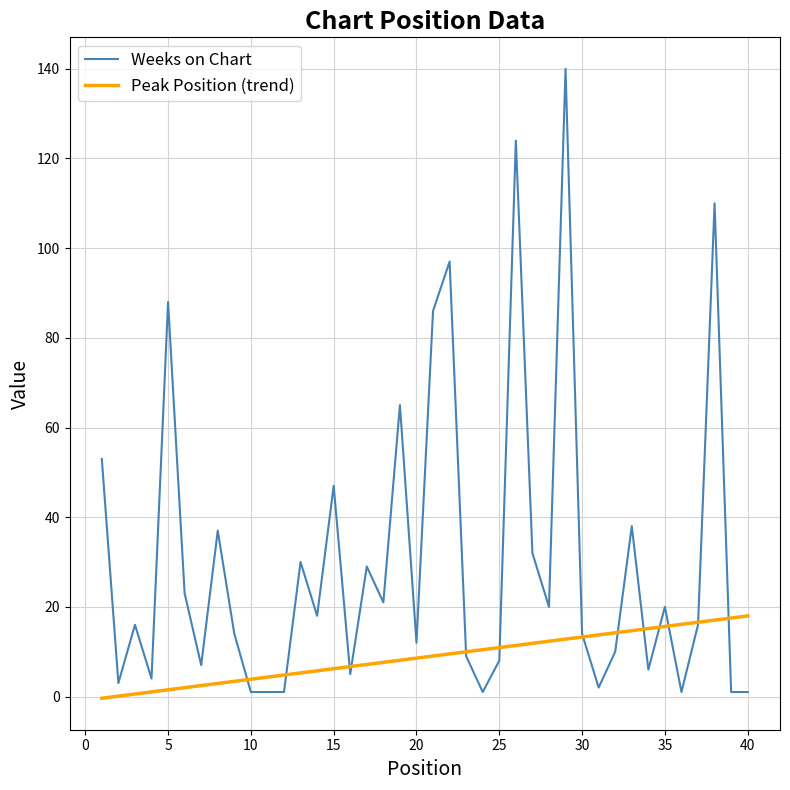

What is the value of the Weeks on Chart point at the 10th from the left?

1.0